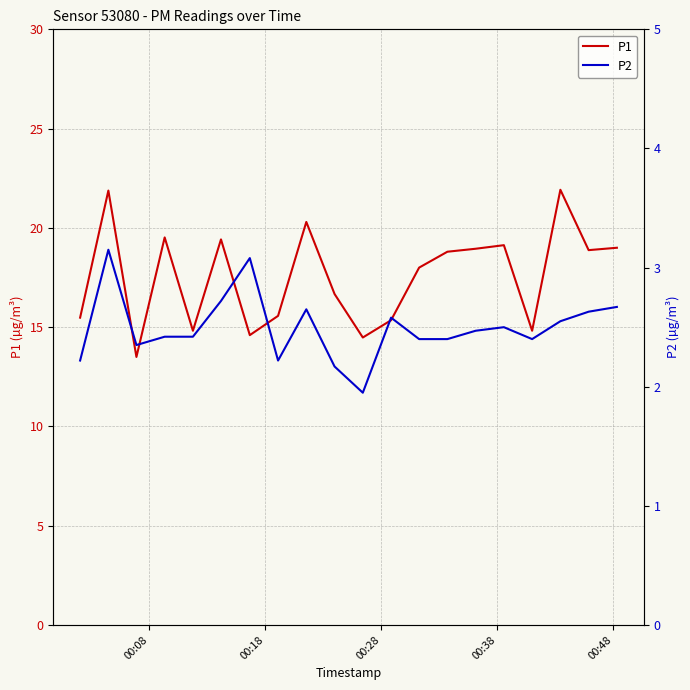

Which series has the widest spread of values?

P1